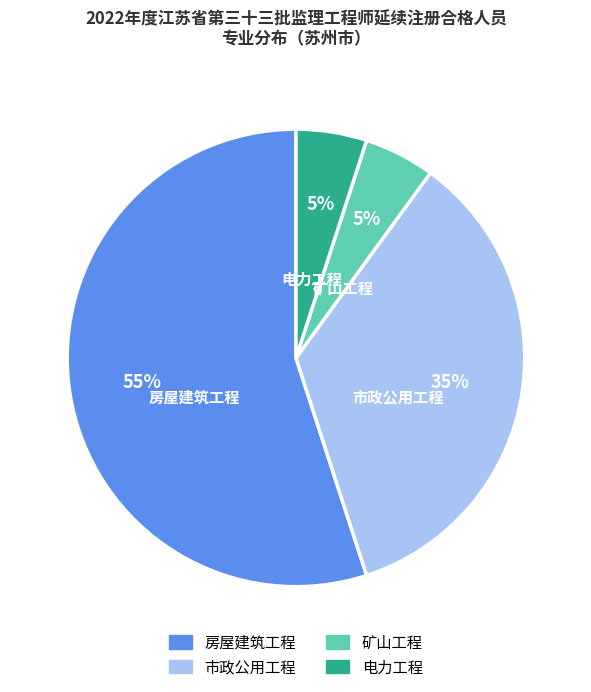

True or false: 电力工程 accounts for 5% of the total.

True